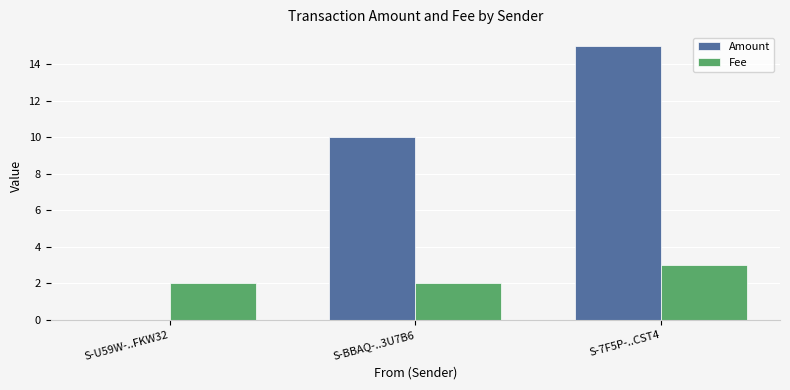

What is the total value across all series at S-U59W-..FKW32?

2